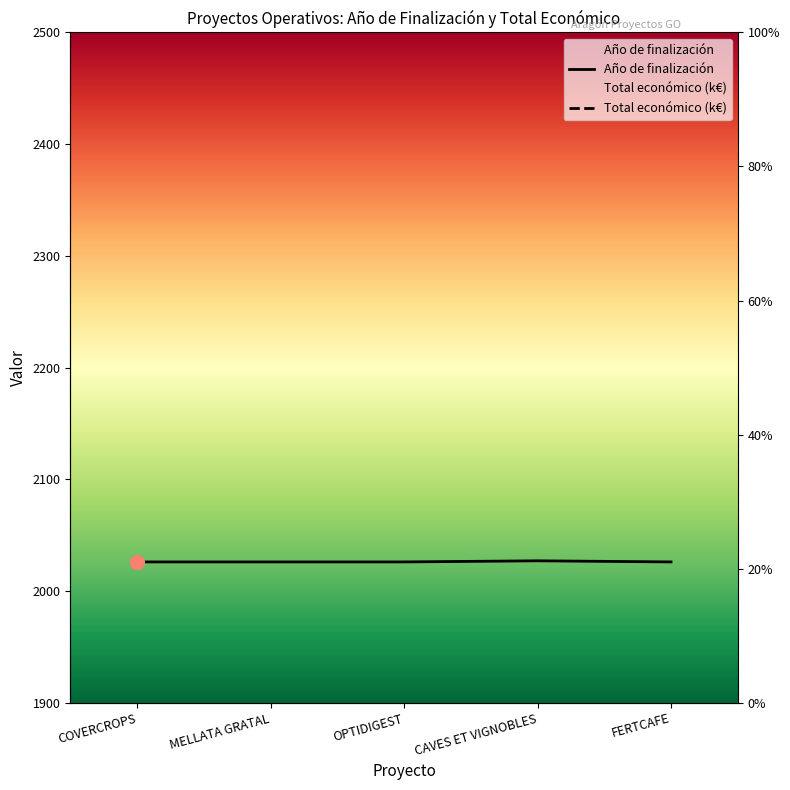

Does the chart display data point markers on the line(s)?

No